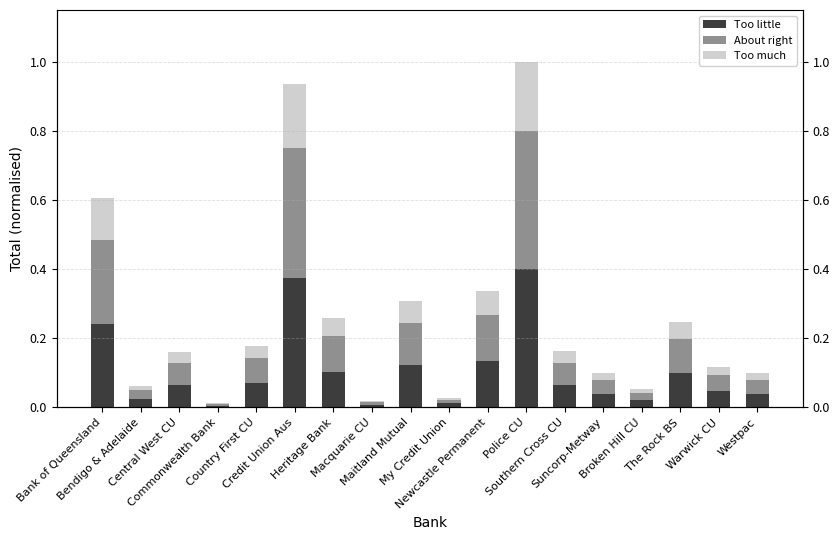

Which series changed the most between Maitland Mutual and Southern Cross CU?

About right